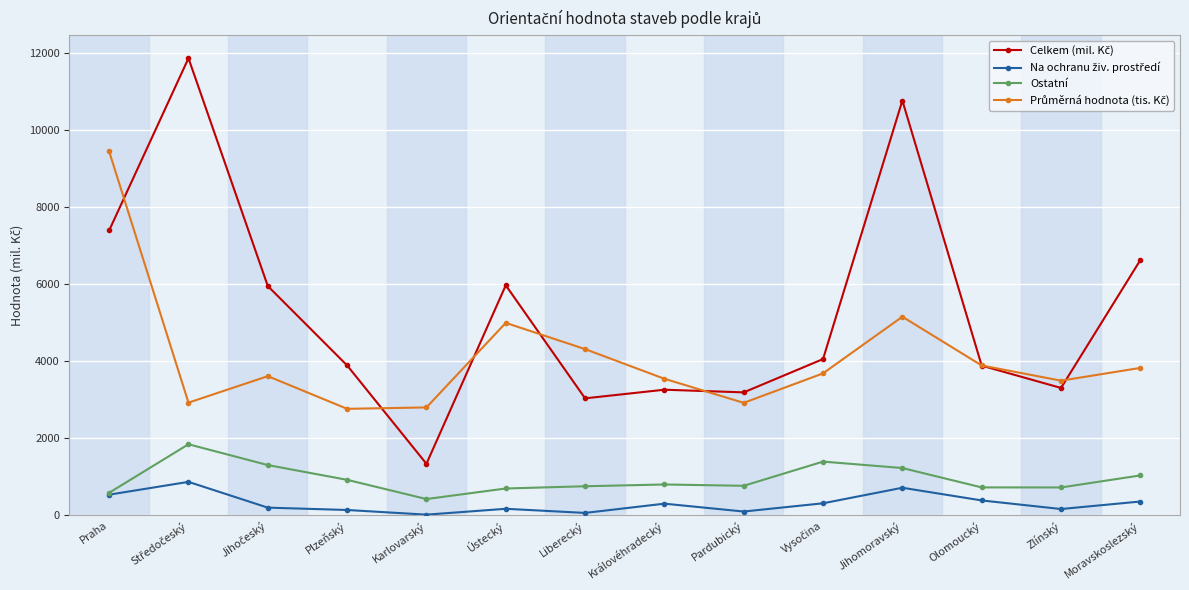

At which category does Ostatní reach its first local valley?

Karlovarský